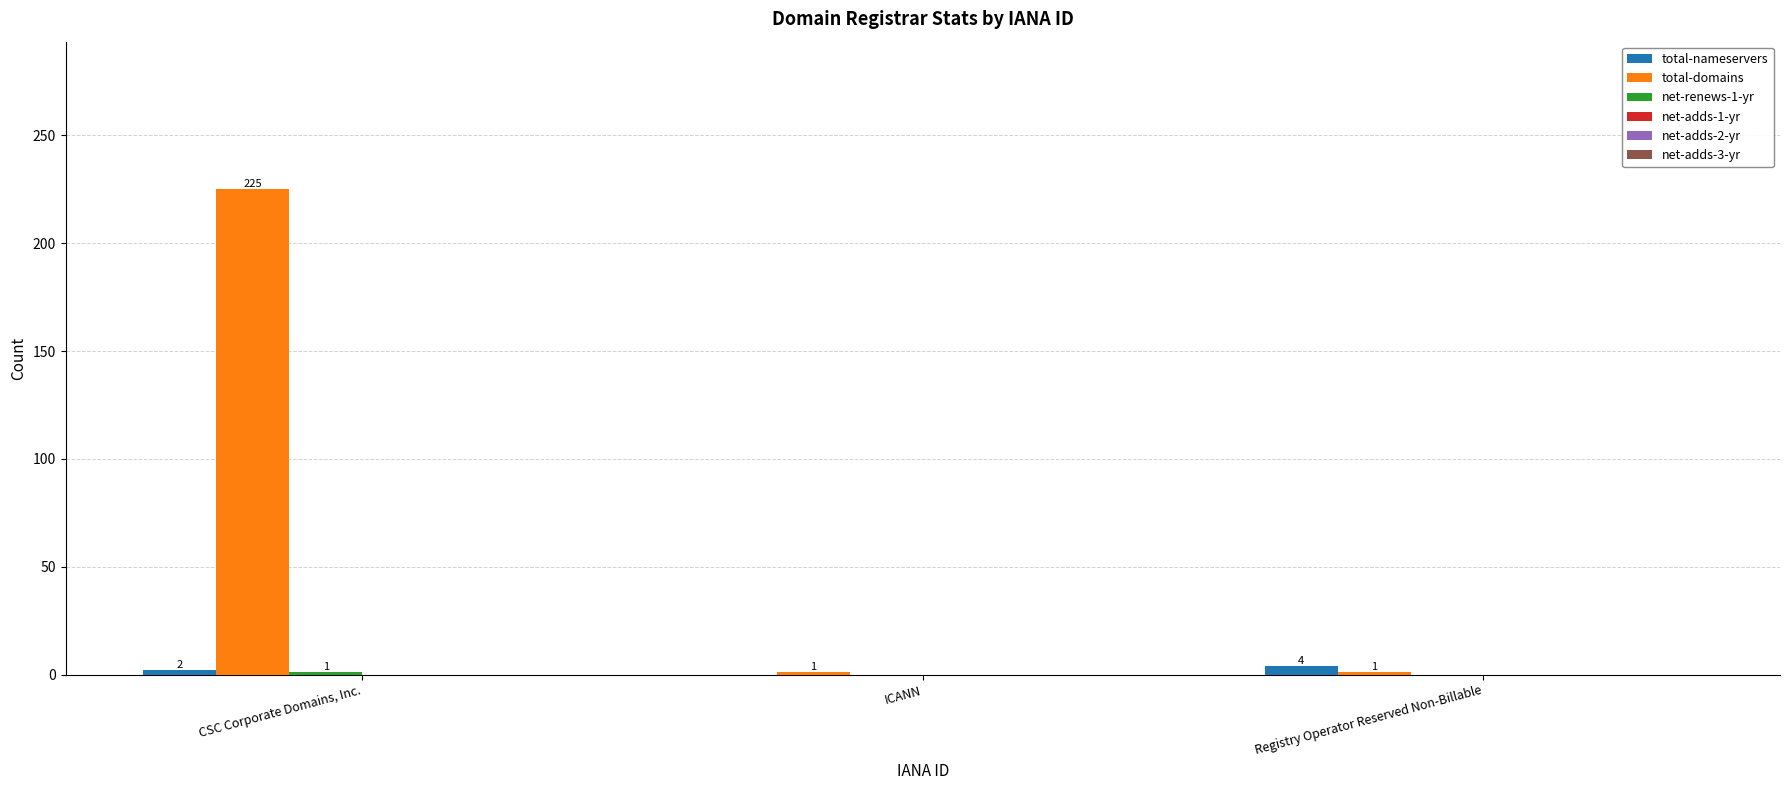

Which series changed the most between CSC Corporate Domains, Inc. and Registry Operator Reserved Non-Billable?

total-domains